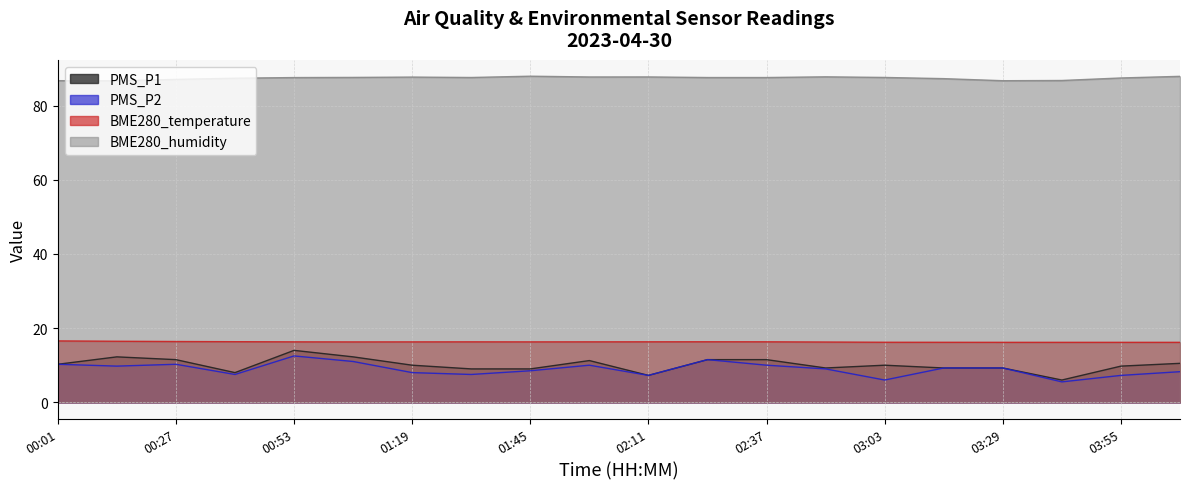

Rank the series by their maximum value, from lowest to highest.

PMS_P2, PMS_P1, BME280_temperature, BME280_humidity